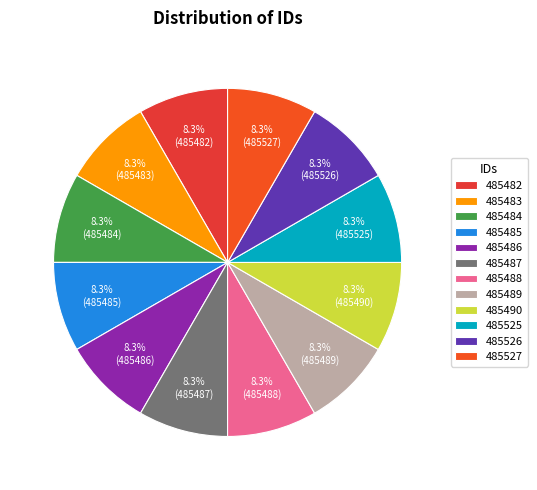

Combined, do 485527 and 485483 account for over 50%?

No